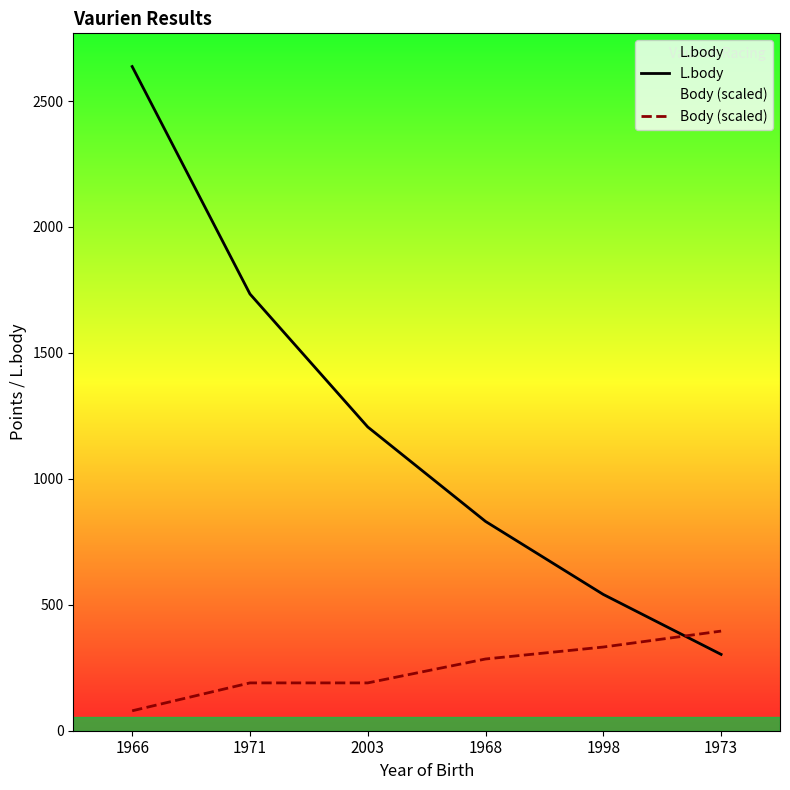

At how many categories does at least one series exceed 416?

5